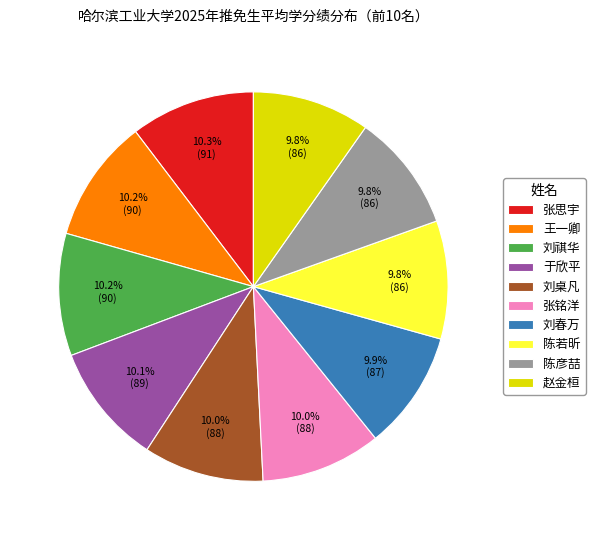

Is the sum of 刘桌凡 and 陈彦喆 greater than half?

No